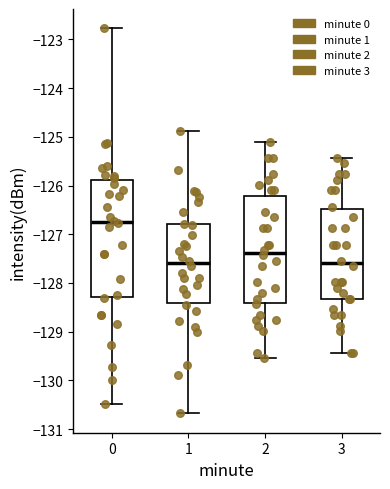

Where is the lower edge of the box at x = 1 on the y-axis? The values are not printed on the chart, so give them approximately, as read against the axis.

-128.4